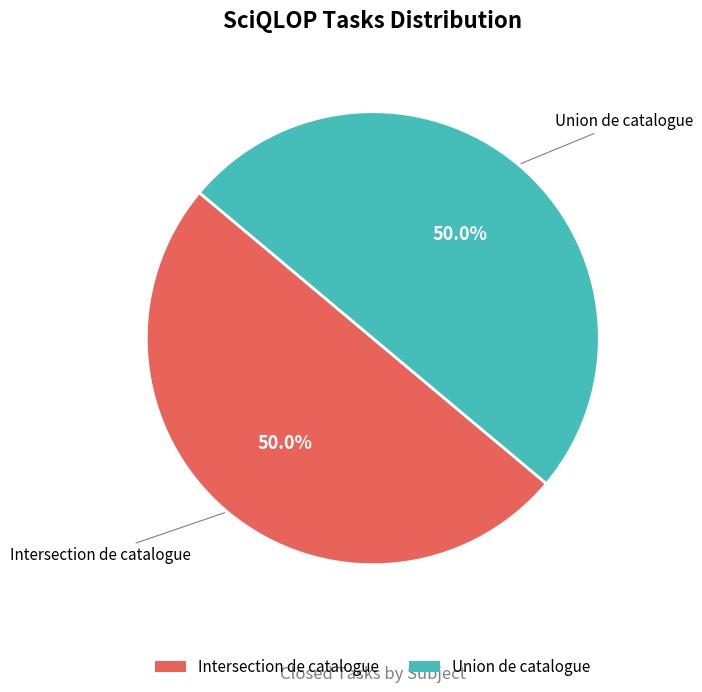

Count the number of slices in the pie.

2